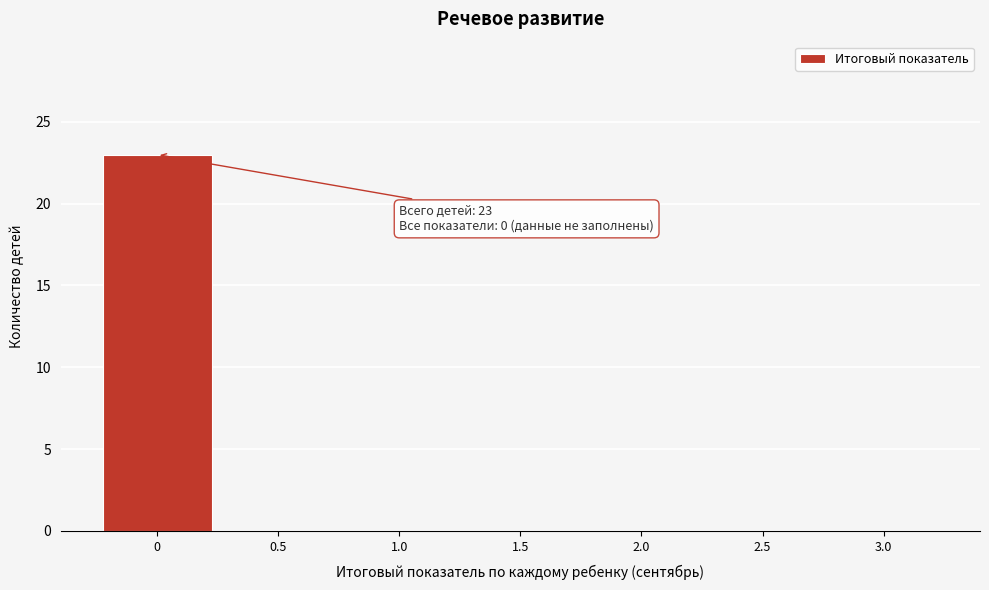

Over which range of the x-axis is the bar tallest?

-0.25 to 0.25